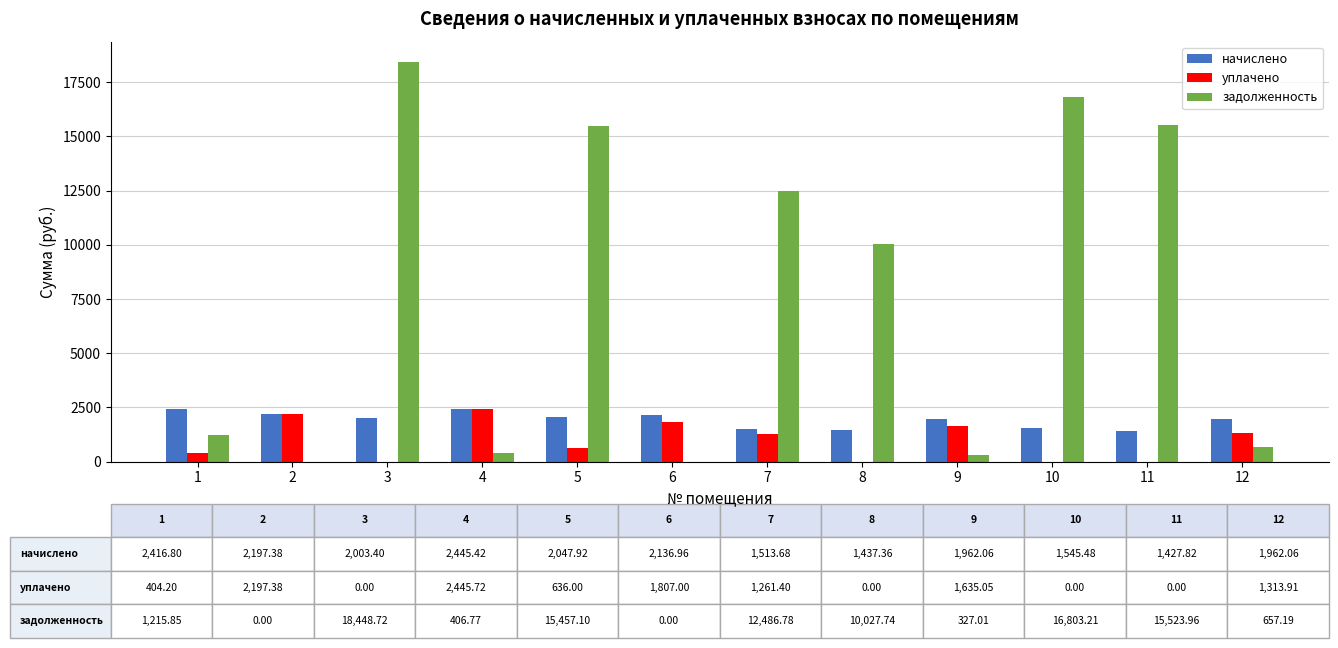

Is it true that уплачено equals 1653.2 at 8?

False